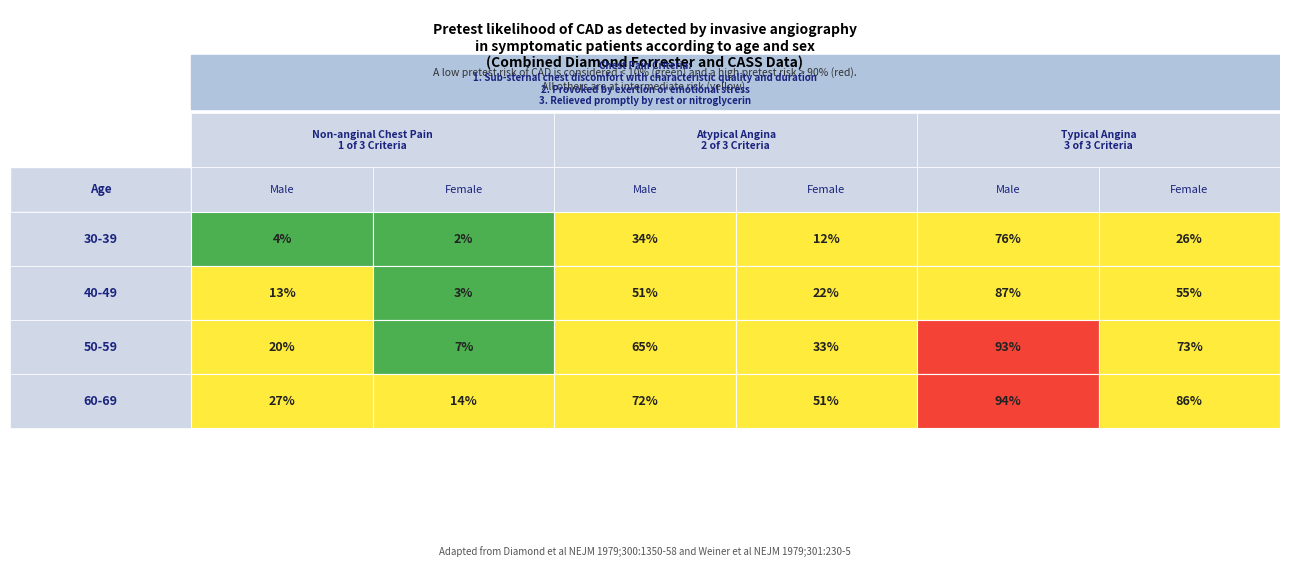

True or false: 50-59 has a value of 73 at 5.

True